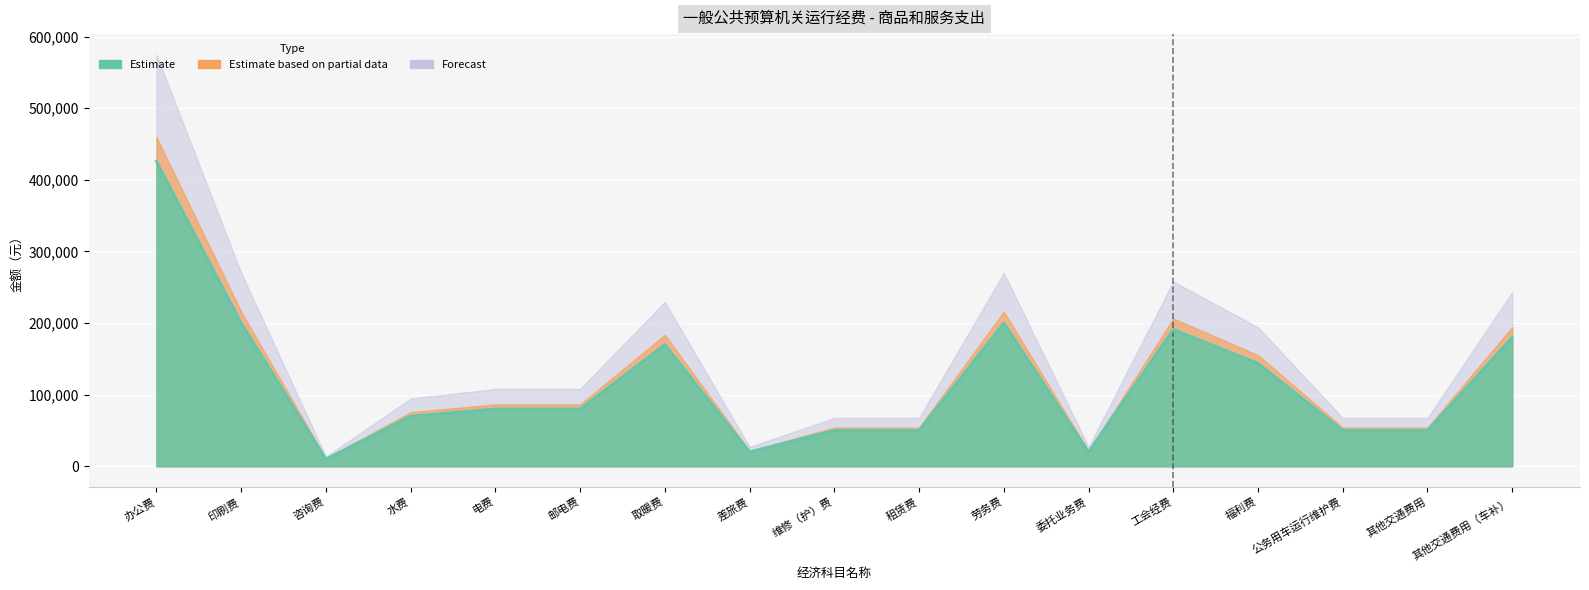

List the labels in order of value, largest first.

办公费, 印刷费, 劳务费, 工会经费, 其他交通费用（车补）, 取暖费, 福利费, 电费, 邮电费, 水费, 维修（护）费, 租赁费, 公务用车运行维护费, 其他交通费用, 差旅费, 委托业务费, 咨询费